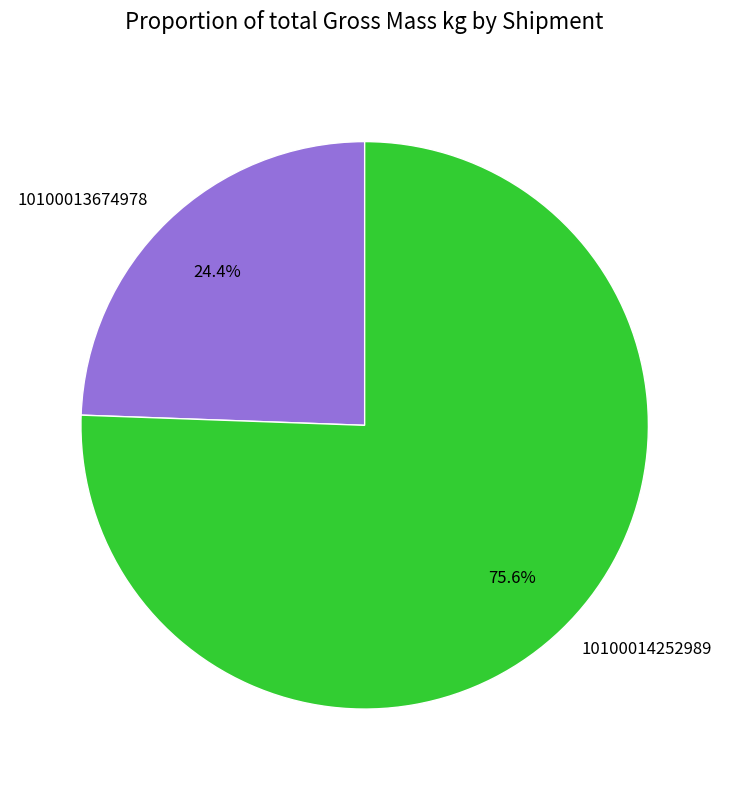

Is 10100014252989 the majority of the pie?

Yes